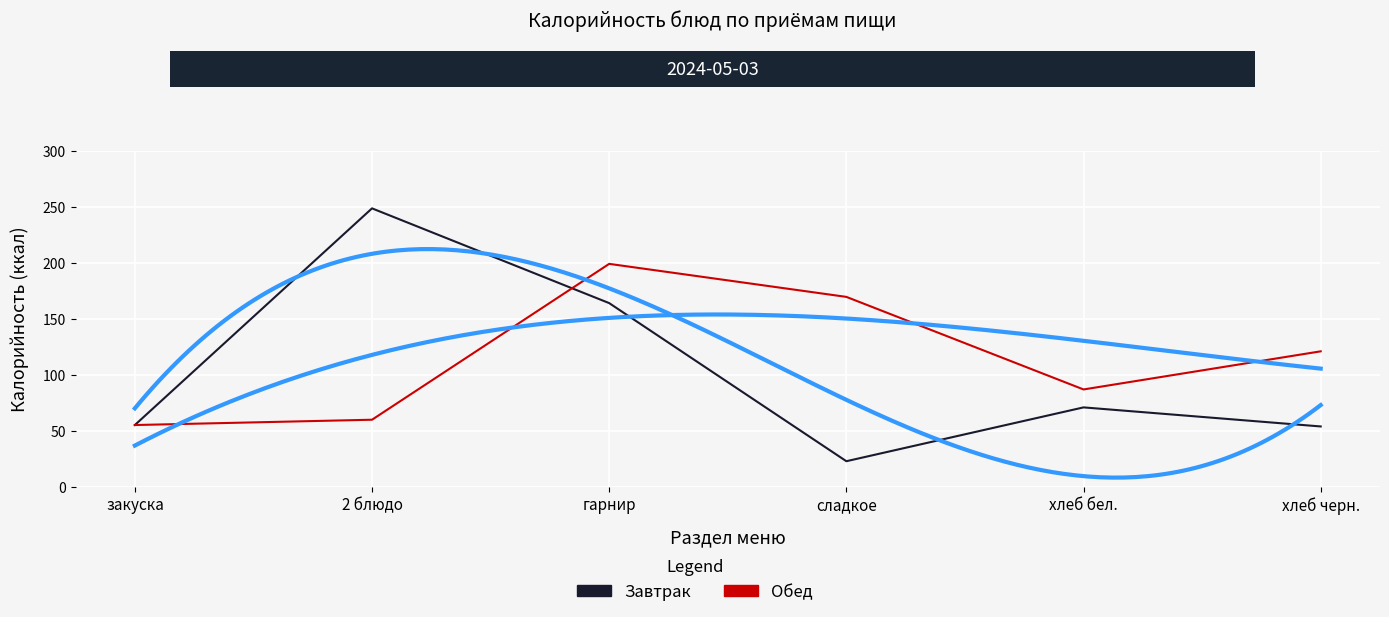

How many interior local valleys does the Завтрак series have?

1